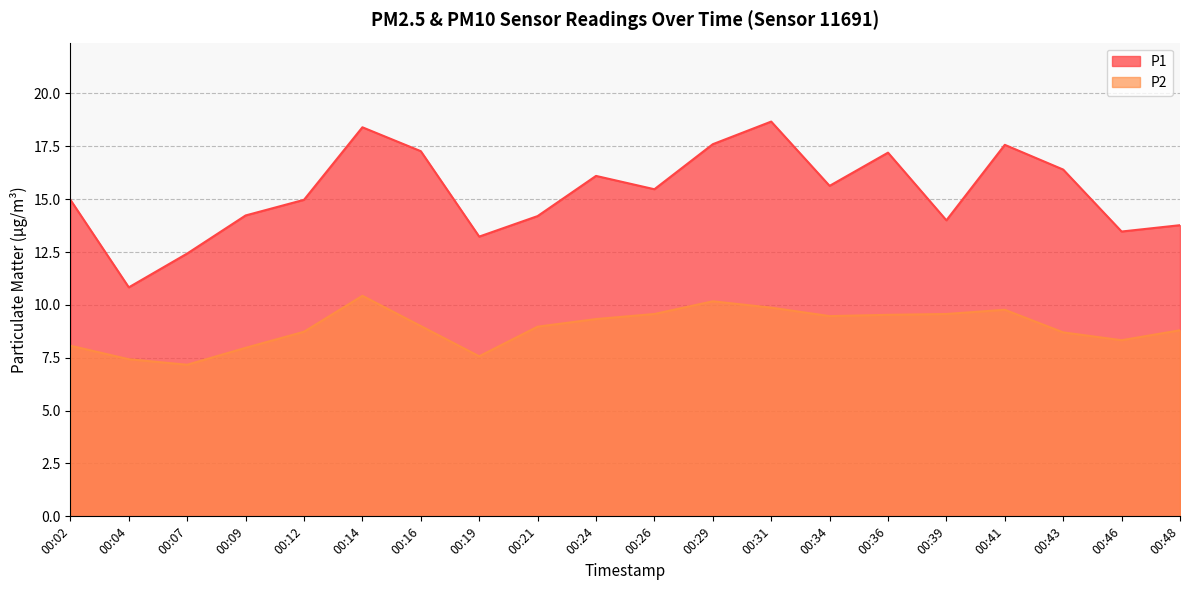

Reading right to left, transcribe all the data shown in this chart.

P1: 00:48=13.8	00:46=13.5	00:43=16.4	00:41=17.6	00:39=14.0	00:36=17.2	00:34=15.6	00:31=18.7	00:29=17.6	00:26=15.5	00:24=16.1	00:21=14.2	00:19=13.2	00:16=17.3	00:14=18.4	00:12=15.0	00:09=14.2	00:07=12.4	00:04=10.8	00:02=15.0
P2: 00:48=8.8	00:46=8.3	00:43=8.7	00:41=9.8	00:39=9.6	00:36=9.5	00:34=9.5	00:31=9.9	00:29=10.2	00:26=9.6	00:24=9.3	00:21=9.0	00:19=7.6	00:16=9.0	00:14=10.4	00:12=8.7	00:09=8.0	00:07=7.2	00:04=7.4	00:02=8.1